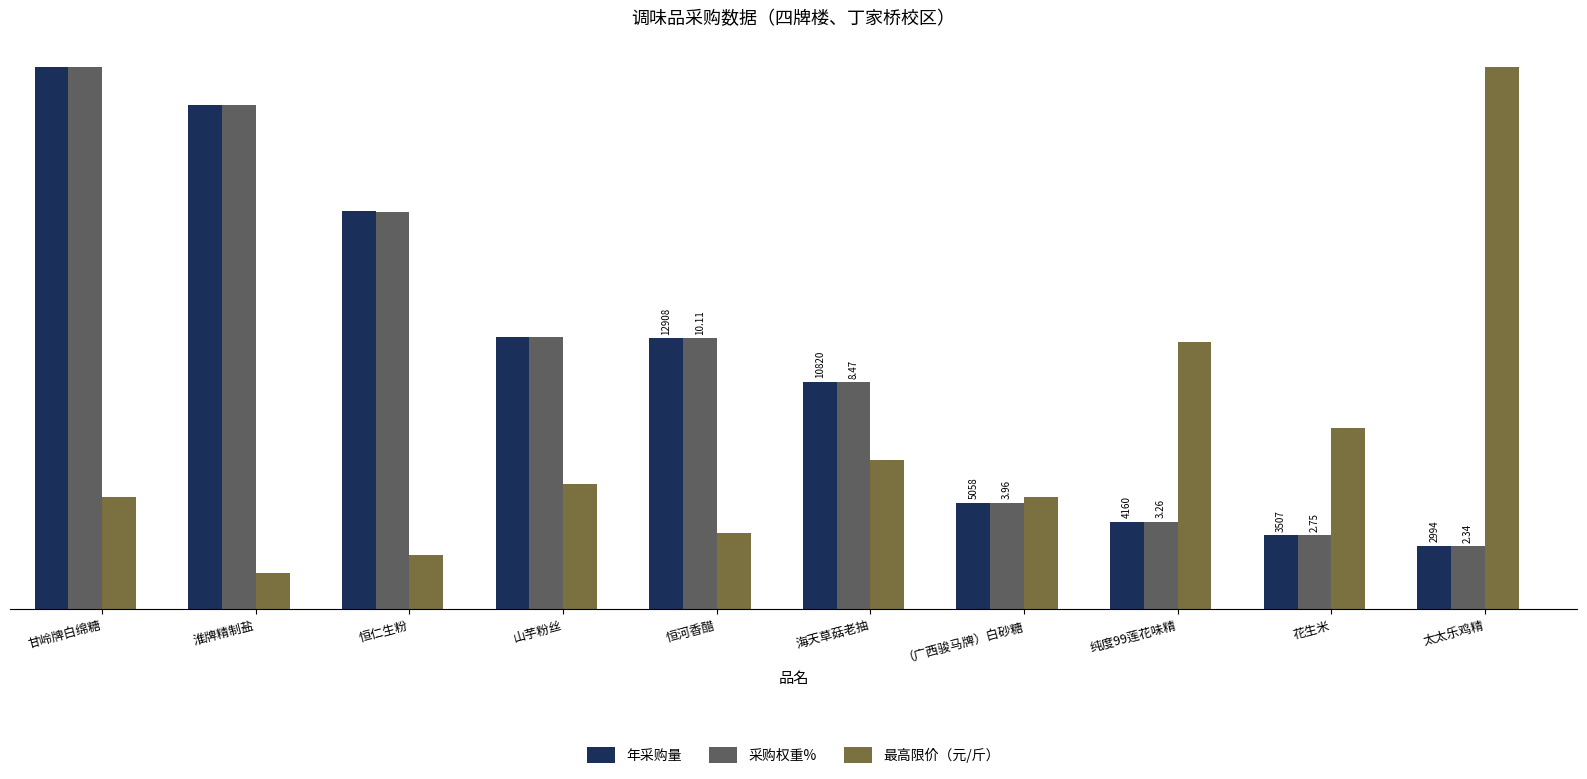

The 最高限价（元/斤） series shows 5.1 at 甘岭牌白绵糖. True or false?

True